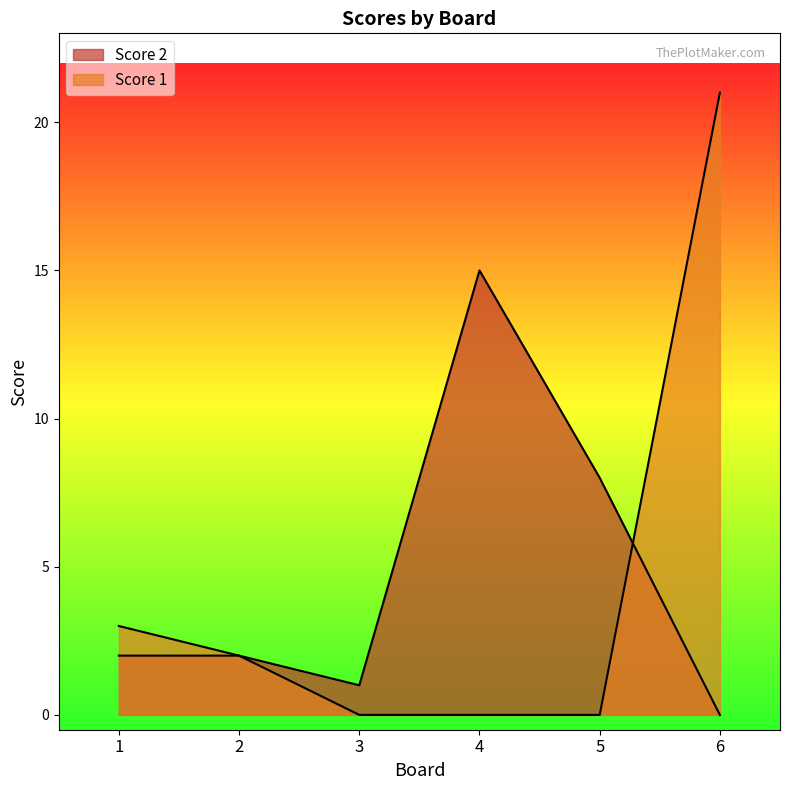

How many series are shown in this chart?

2